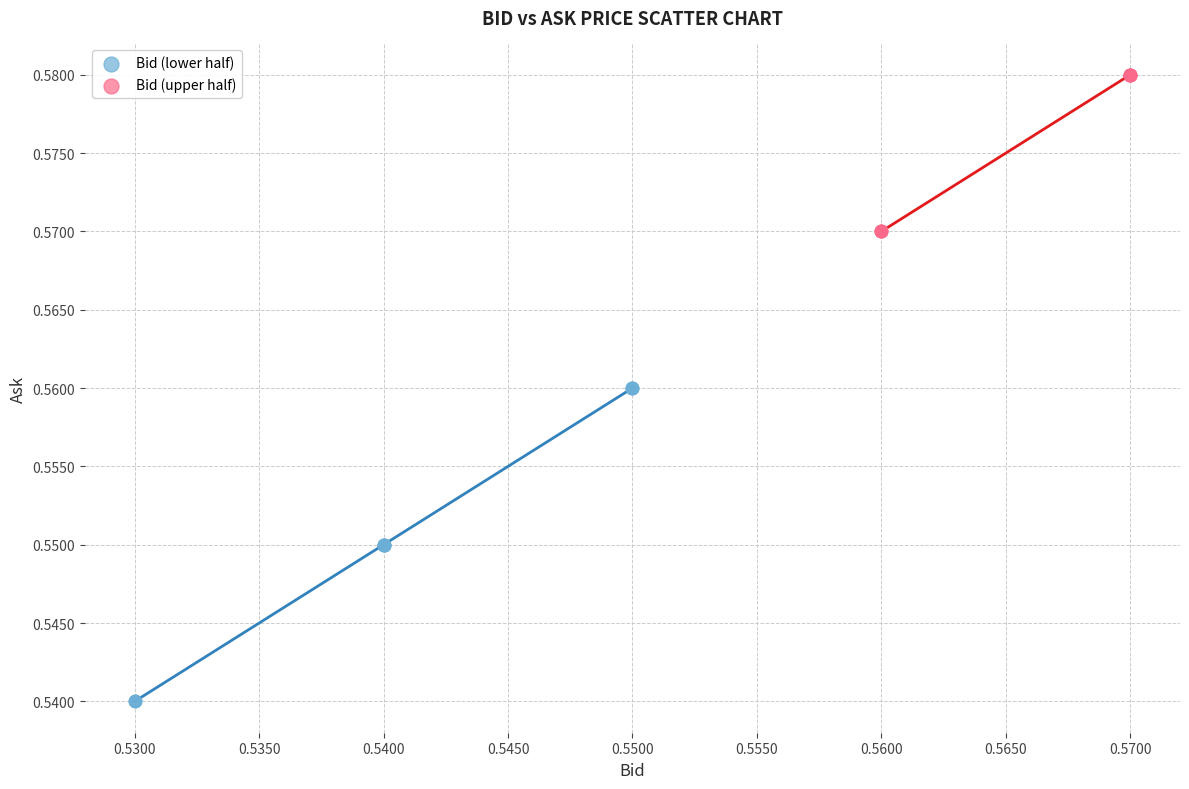

Which series contains the lowest Y value?

Bid (lower half)